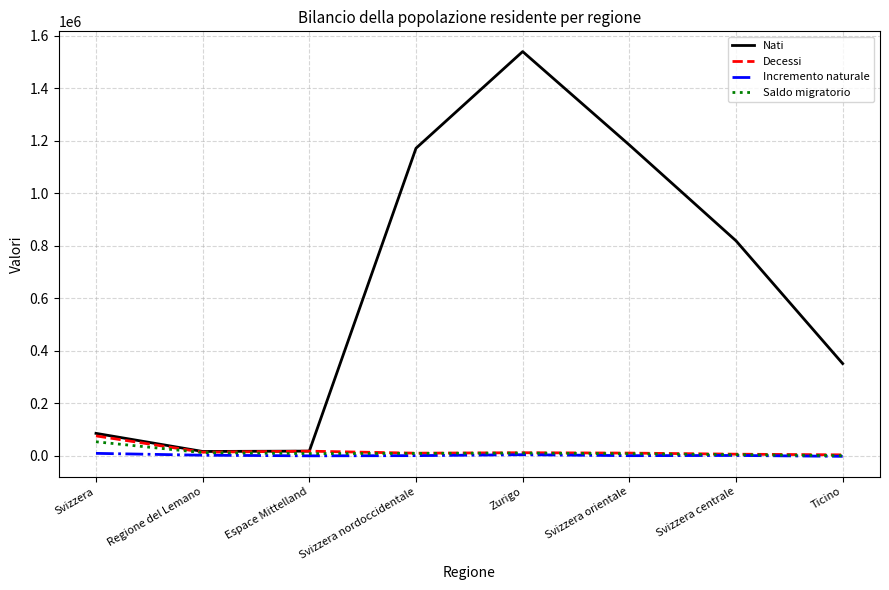

Is it true that Nati equals 1171157 at Svizzera nordoccidentale?

True